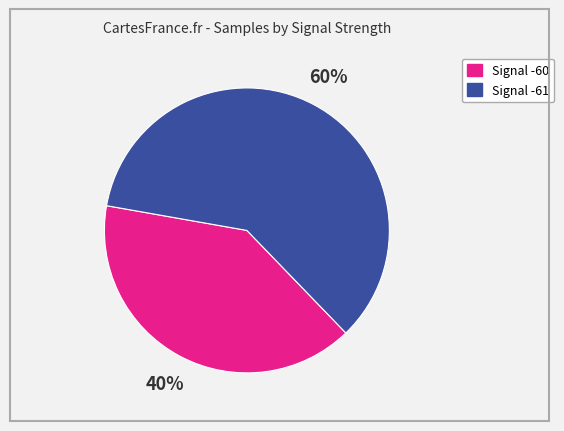

To the nearest percent, what is the difference between the largest and smallest slice percentages?

20%